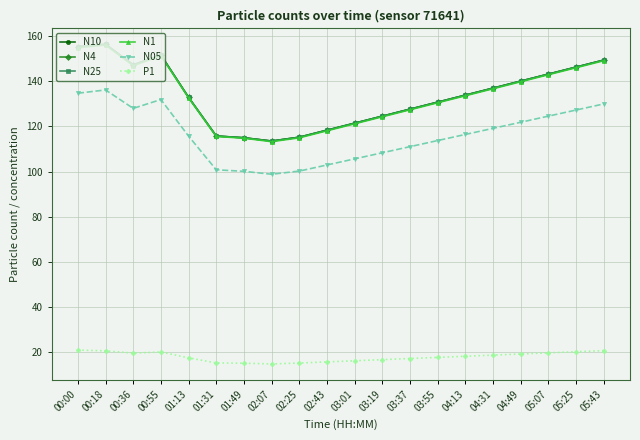

True or false: P1 and N1 cross at least once.

False